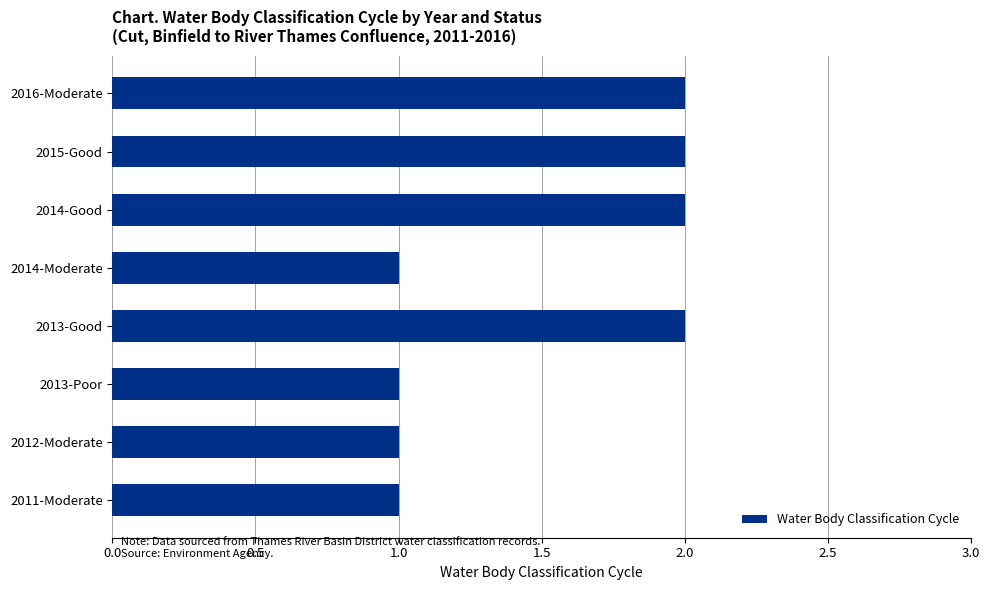

What is the value of the 5th bar from the top?

2